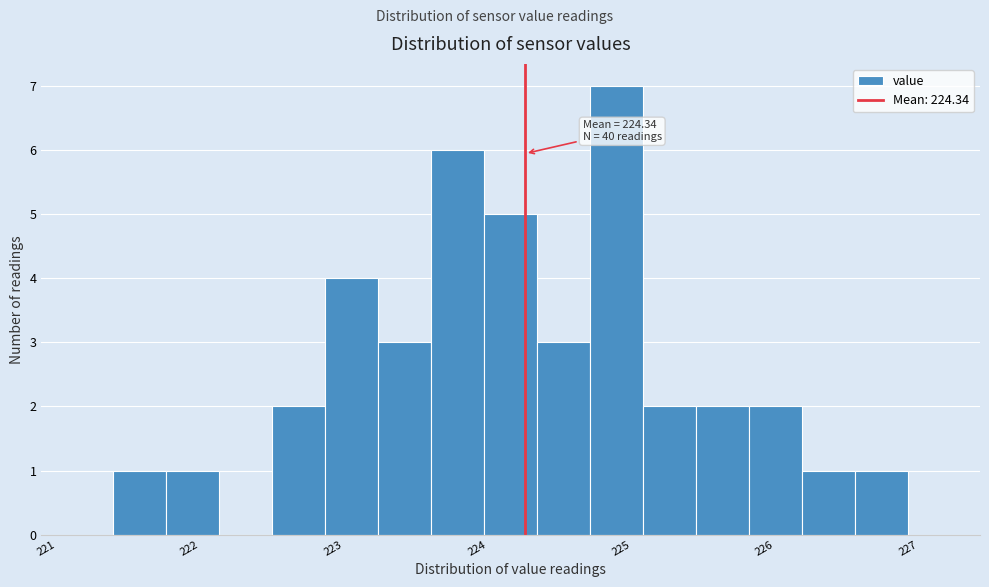

Read against the x-axis, roughly where is the centre of the tallest bar?

225.0